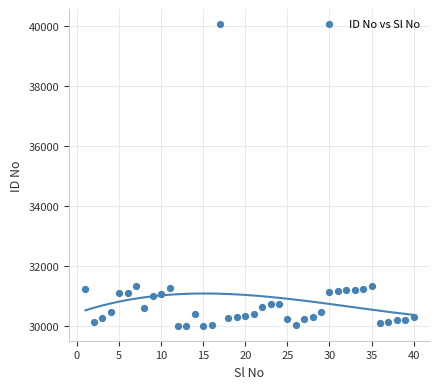

What is the range of Y values (max minus min)?

10044